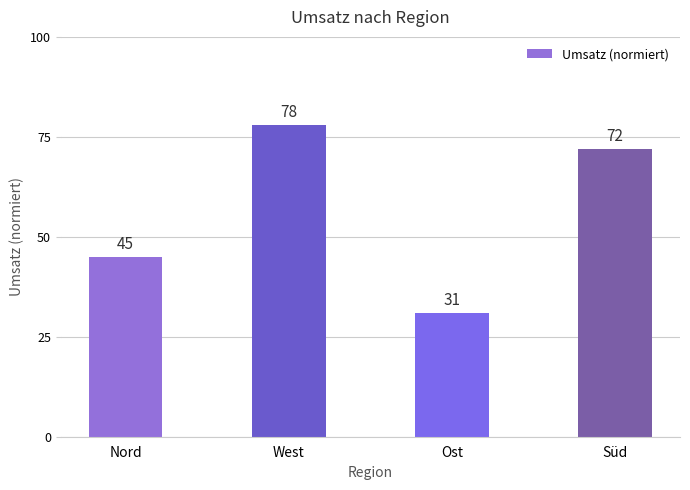

What position from the left is Nord?

1